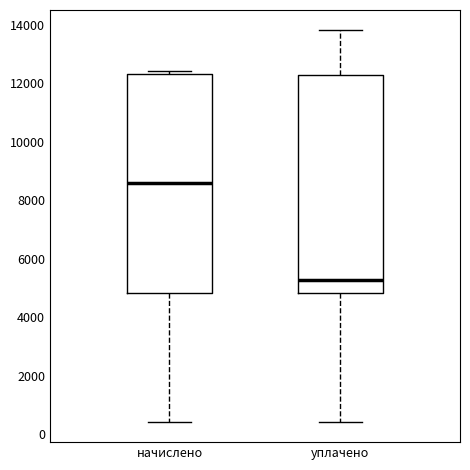

Reading left to right, transcribe this box plot: for each box, give where its median line is, the range the box spans, and where its two whiskers end, as read against the y-axis. The values are not printed on the chart, so give them approximately, as read against the axis.

начислено: median 8600, box 4800 to 12400, whiskers 400 to 12400 (just above the box's upper edge)
уплачено: median 5200, box 4800 to 12200, whiskers 400 to 13800